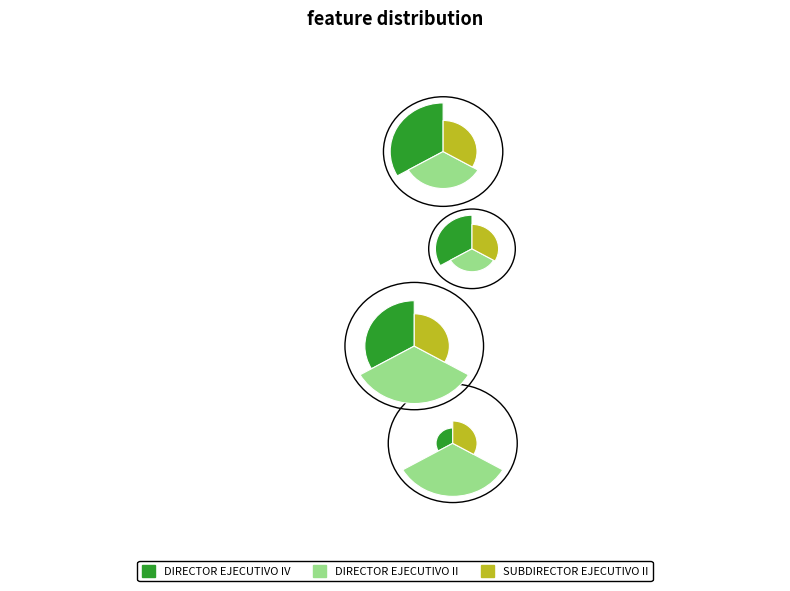

Which slice is the smallest?

DIRECTOR EJECUTIVO IV